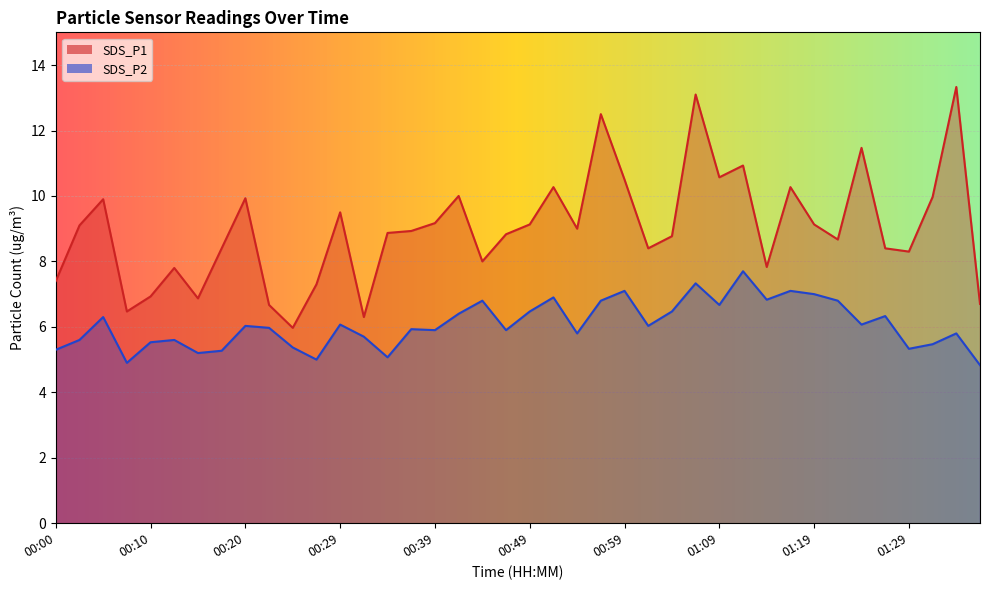

At which label does SDS_P1 reach its minimum?

00:25